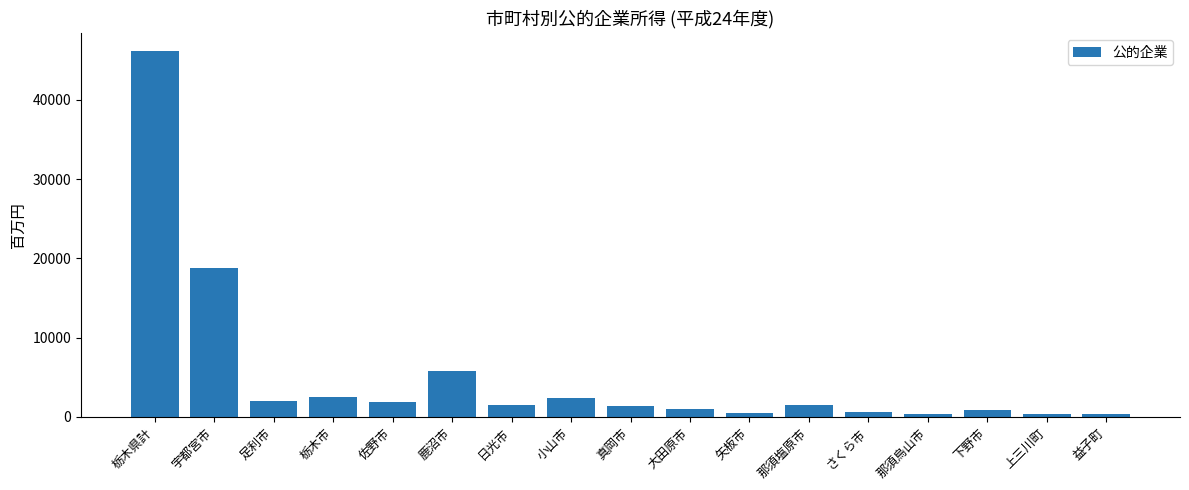

Count the number of data series in this chart.

1